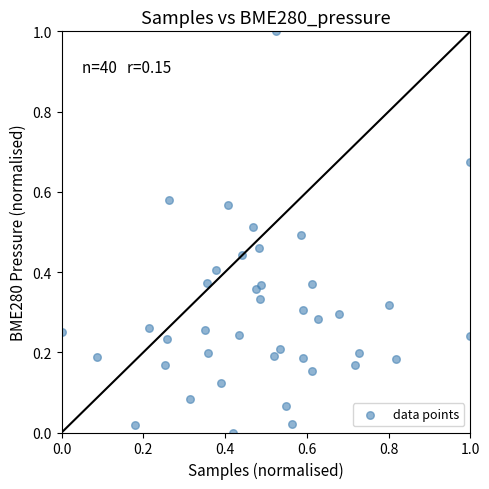

What is the range of Y values (max minus min)?

1.0